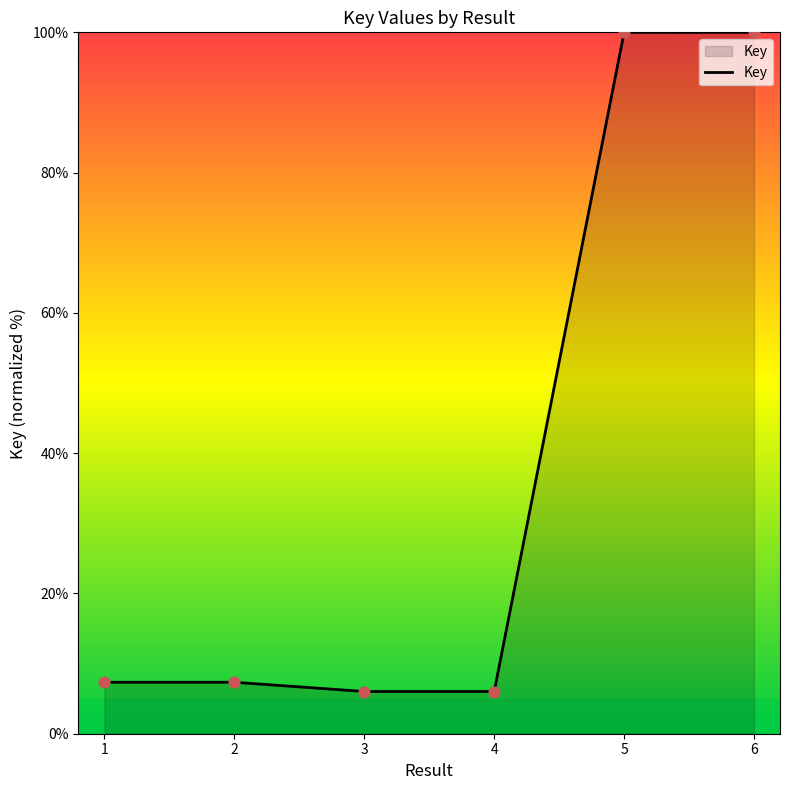

Approximately how many times larger is the value at 6 compared to 1?

13.6